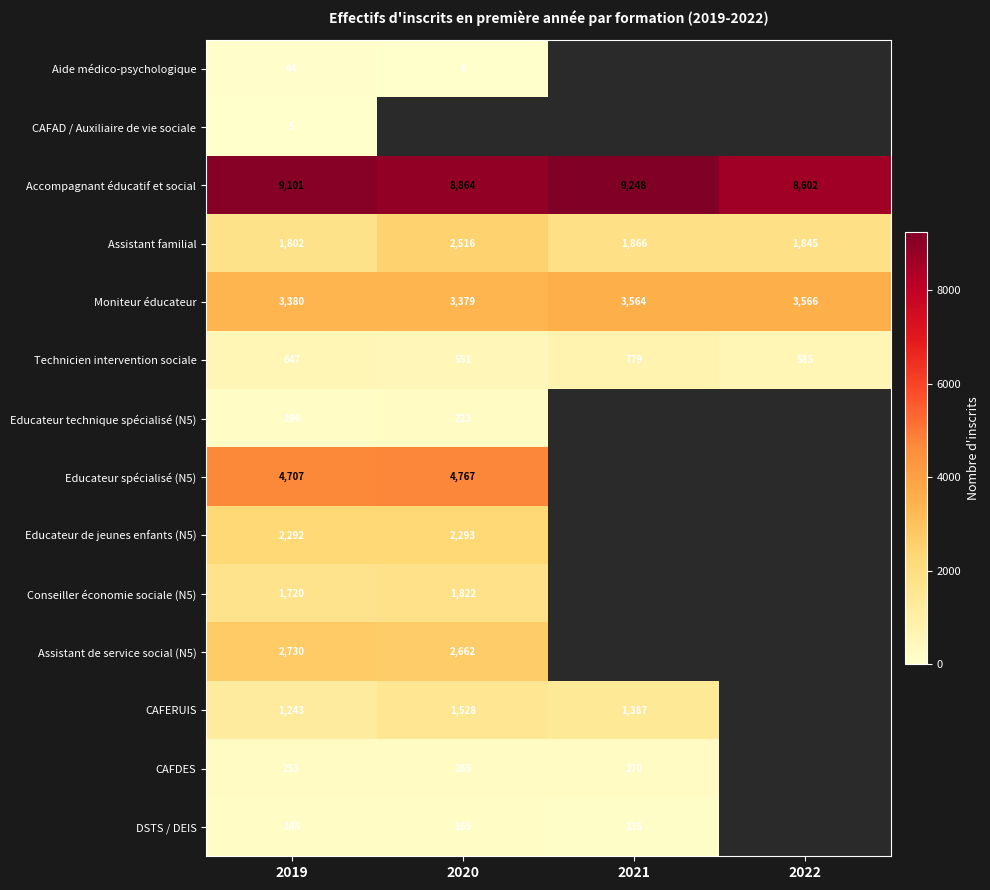

At how many categories does at least one series exceed 7198?

4